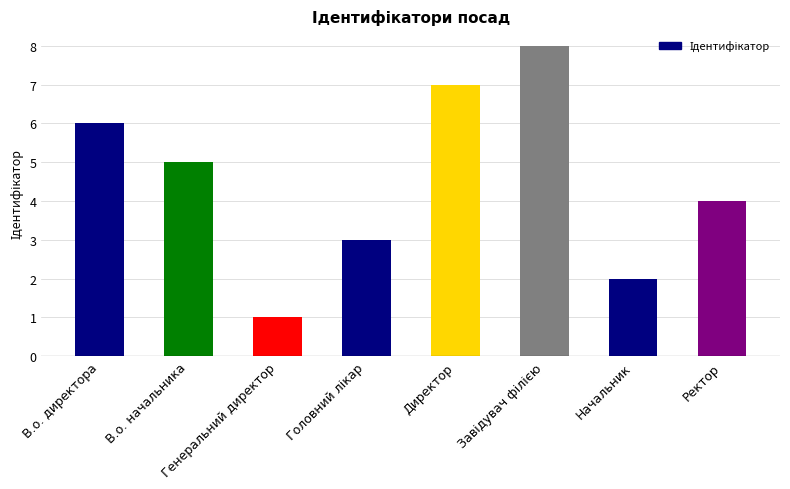

Between В.о. директора and Директор, which is larger?

Директор